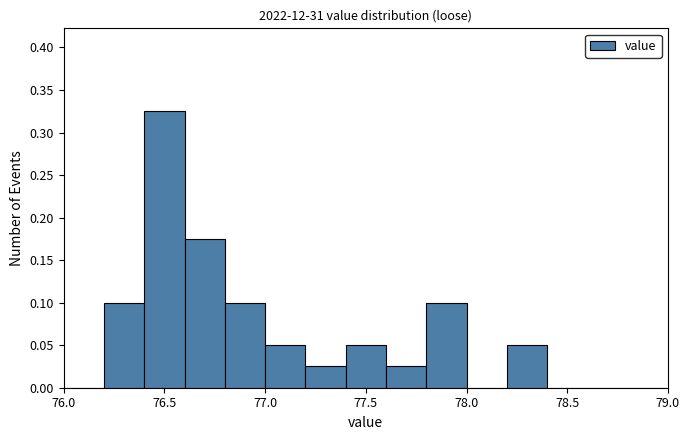

Reading left to right, list every bar in this chart as the range it spans on the x-axis followed by its height. The values are not printed on the chart, so give them approximately, as read against the axis.

76.0 to 76.2: 0
76.2 to 76.4: 0.100
76.4 to 76.6: 0.325
76.6 to 76.8: 0.175
76.8 to 77.0: 0.100
77.0 to 77.2: 0.050
77.2 to 77.4: 0.025
77.4 to 77.6: 0.050
77.6 to 77.8: 0.025
77.8 to 78.0: 0.100
78.0 to 78.2: 0
78.2 to 78.4: 0.050
78.4 to 78.6: 0
78.6 to 78.8: 0
78.8 to 79.0: 0